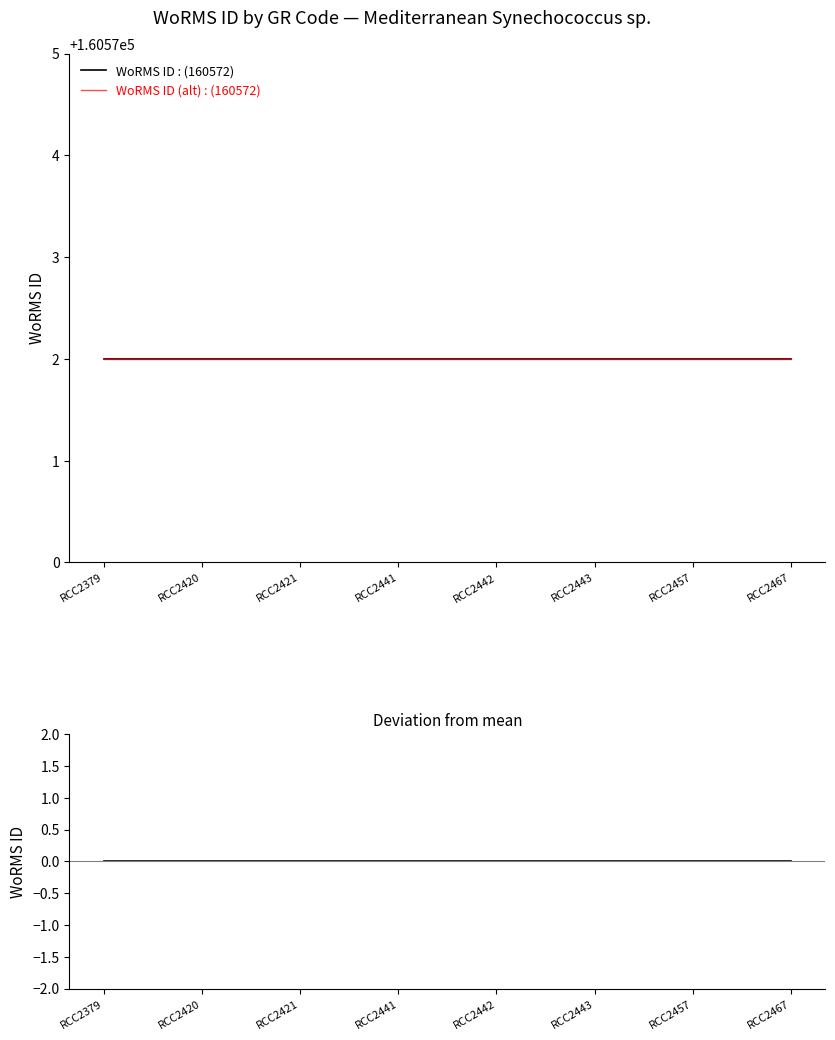

How many lines are shown in the chart?

3